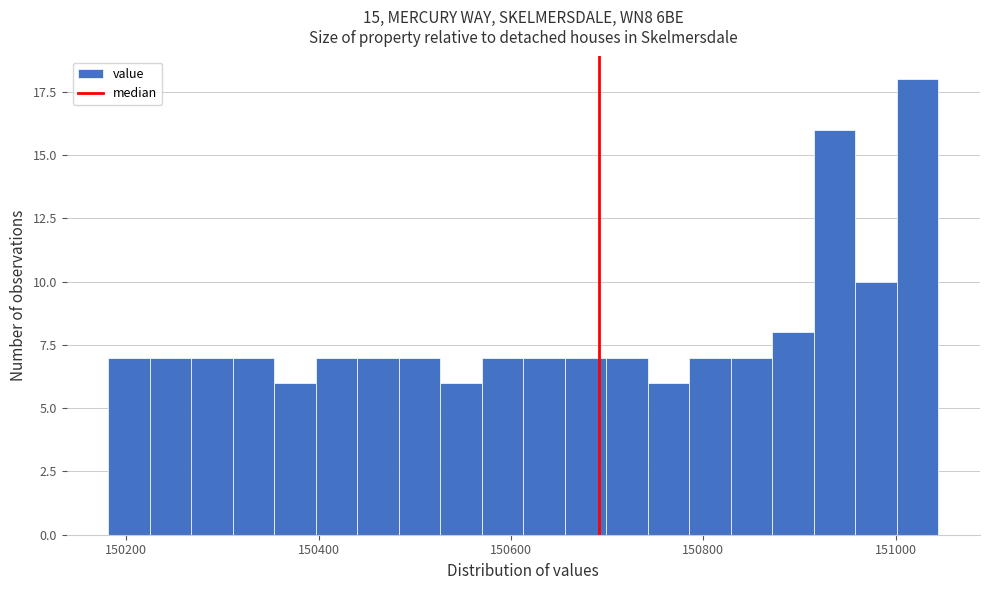

Read against the x-axis, roughly where is the centre of the tallest bar?

151020